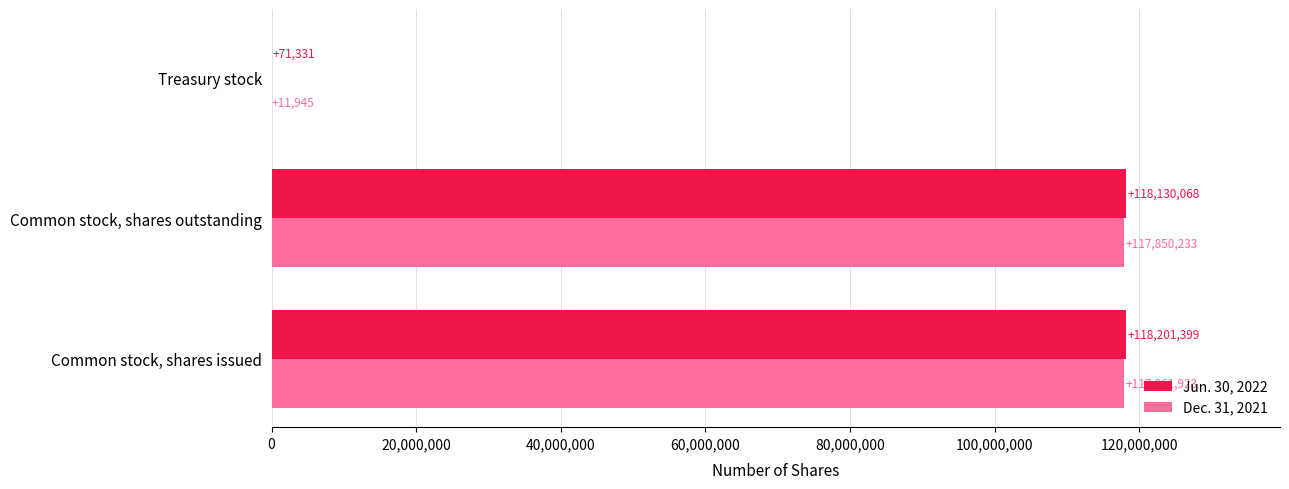

How many categories are shown in the chart?

3